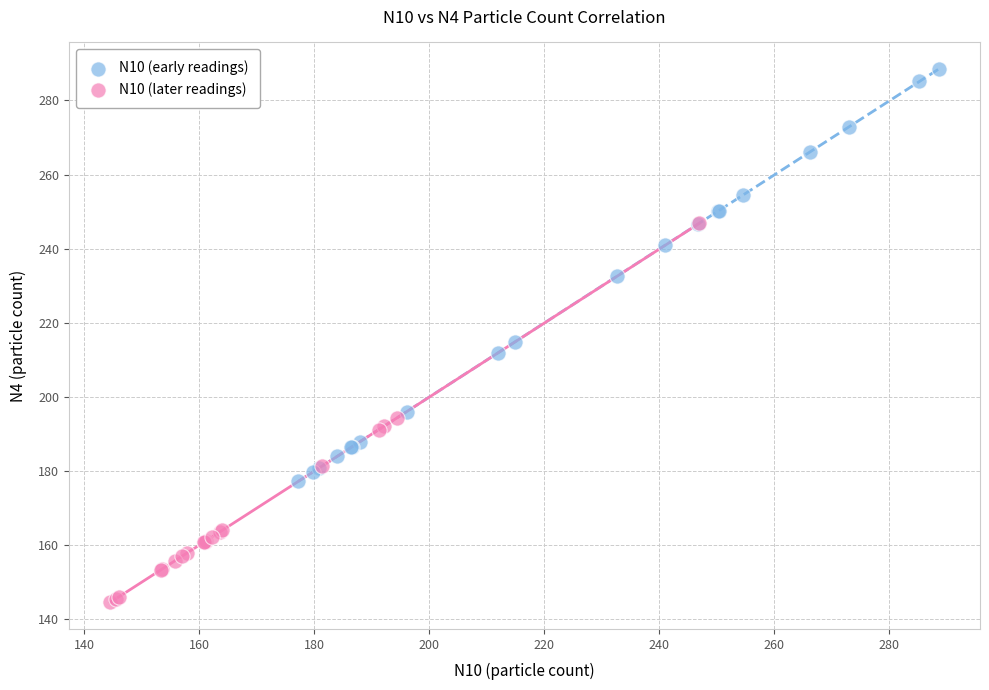

Which series reaches the minimum Y coordinate?

N10 (later readings)